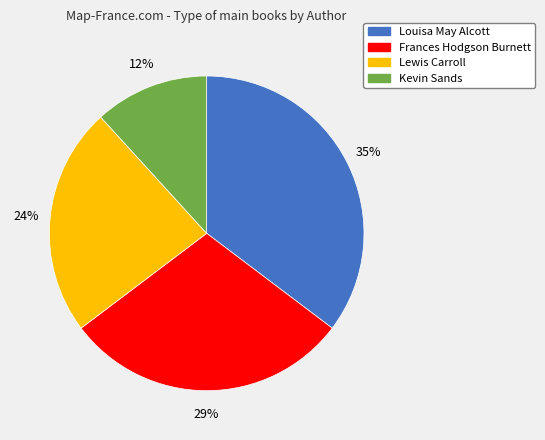

To the nearest percent, what is the combined percentage of Kevin Sands and Frances Hodgson Burnett?

41%